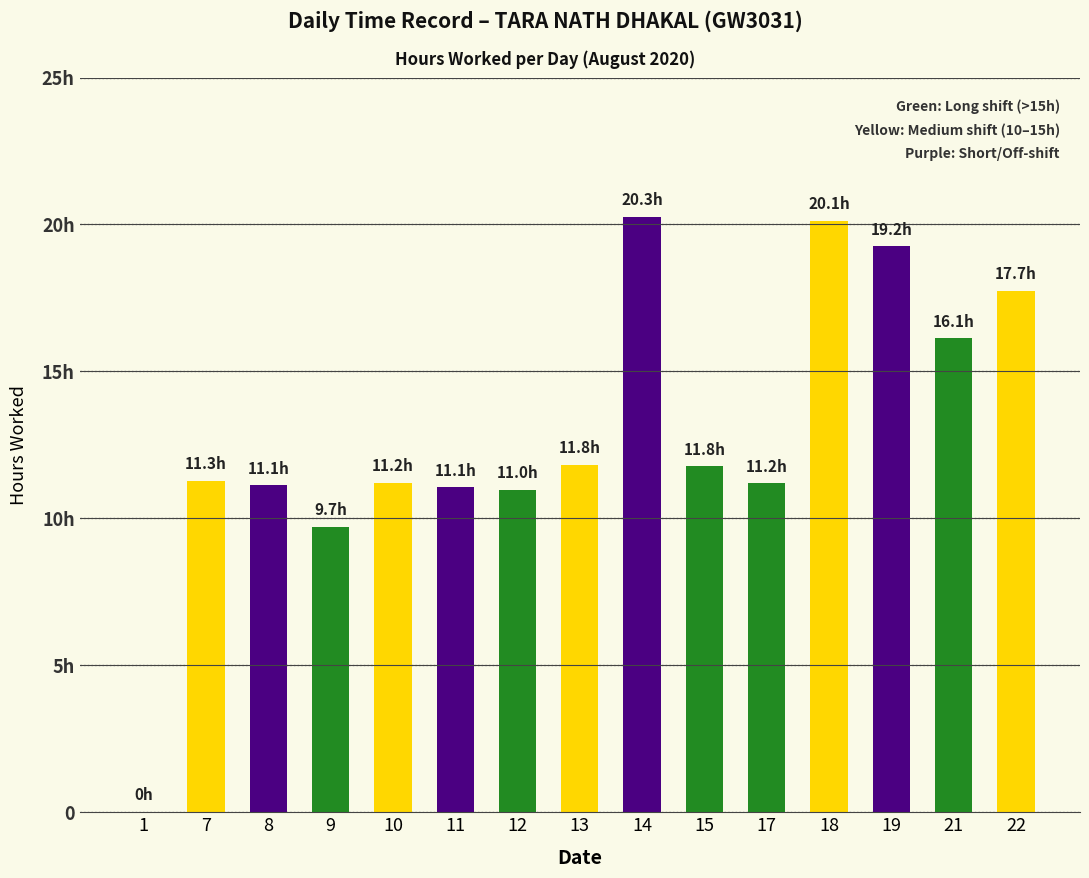

What is the sum of the values at 22 and 9?

27.4